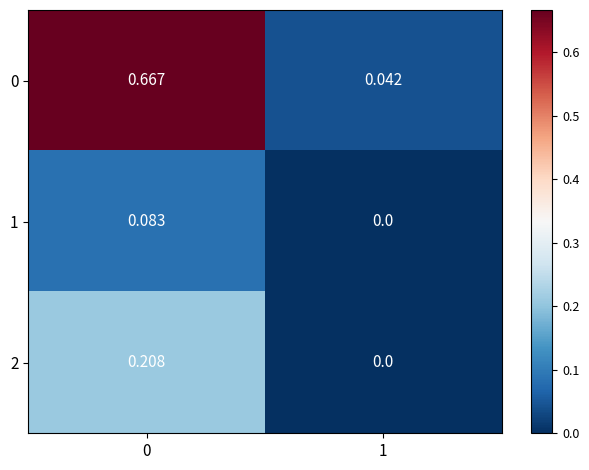

Count the number of data series in this chart.

3